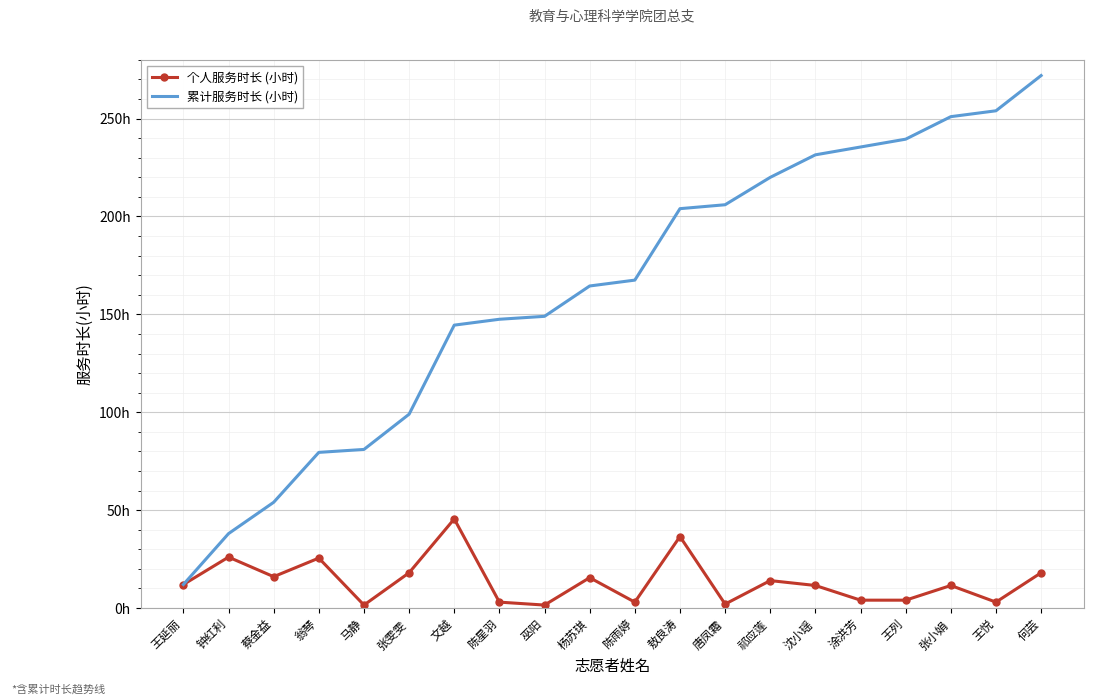

What are all the series names shown in the legend?

个人服务时长 (小时), 累计服务时长 (小时)